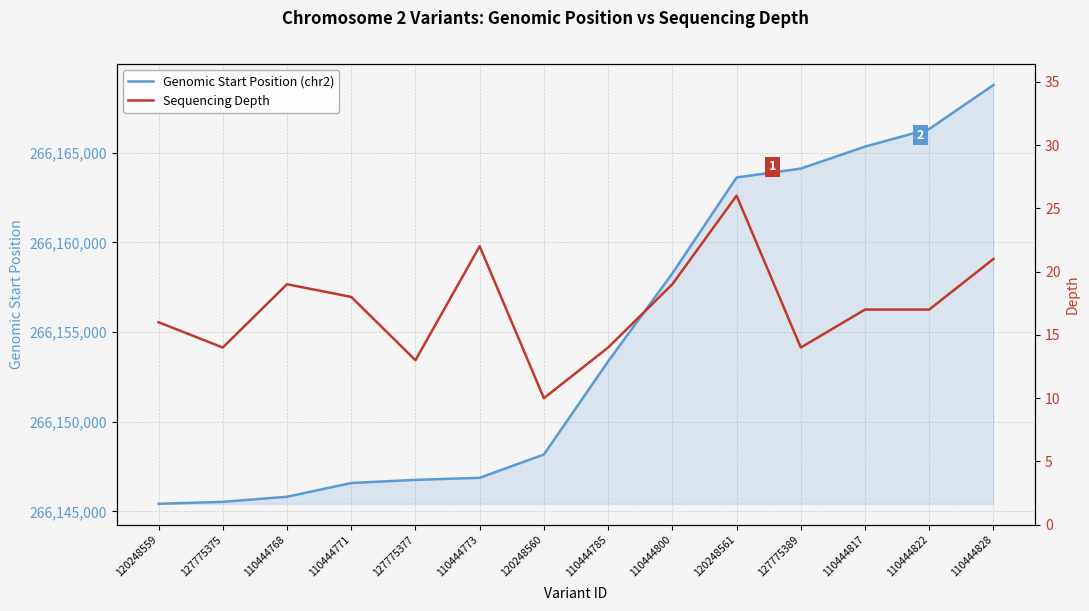

Between 110444768 and 127775389, which is larger?

127775389